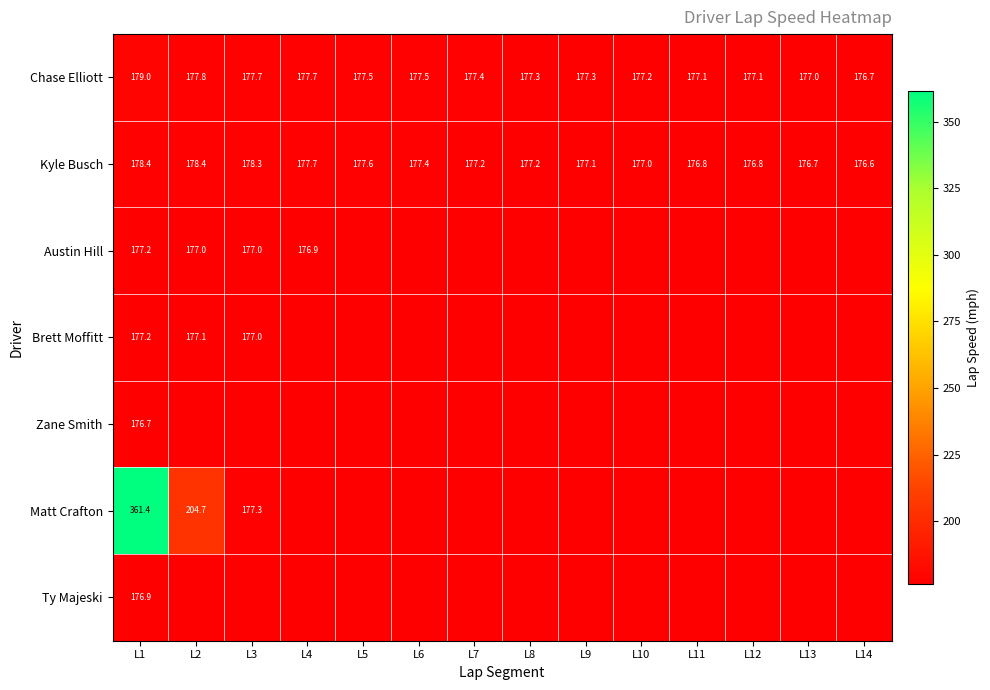

Is it true that Chase Elliott equals 57.7 at L2?

False